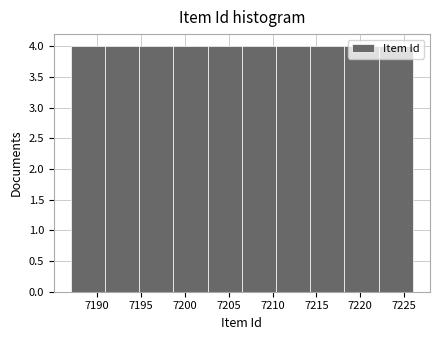

What is the height of the bar covering 7222.1 to 7226.0 on the x-axis? Neither the bar edges nor the heights are printed on the chart, so give them approximately, as read against the axes.

4